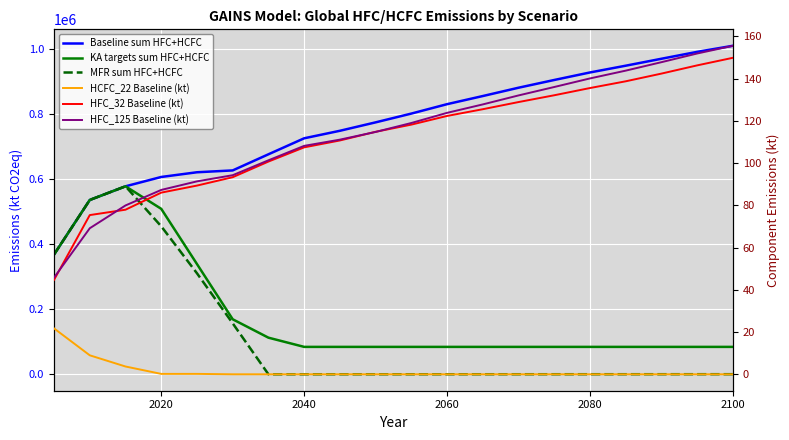

Which series has the largest total across all categories?

Baseline sum HFC+HCFC